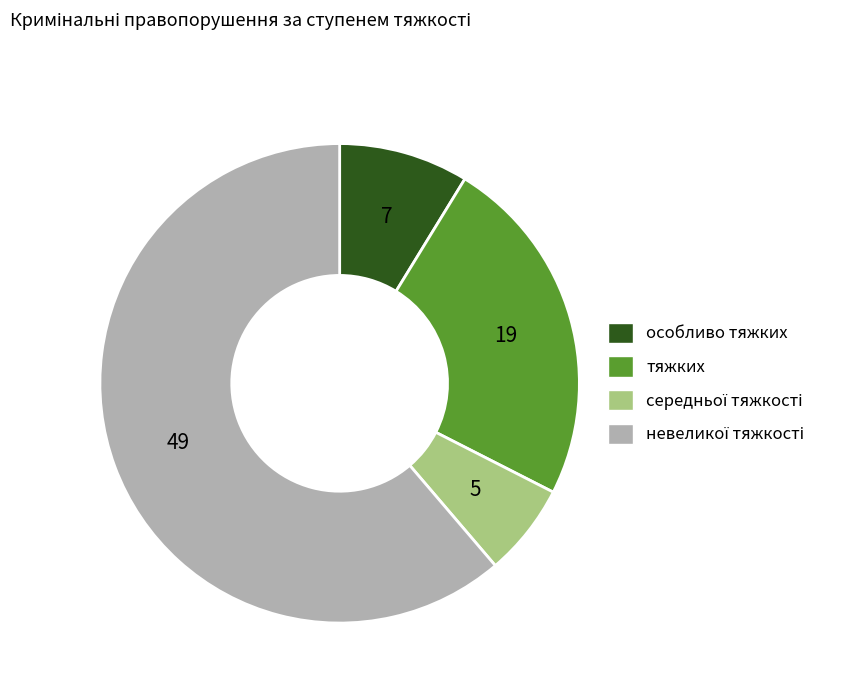

Does any single category account for the majority?

Yes